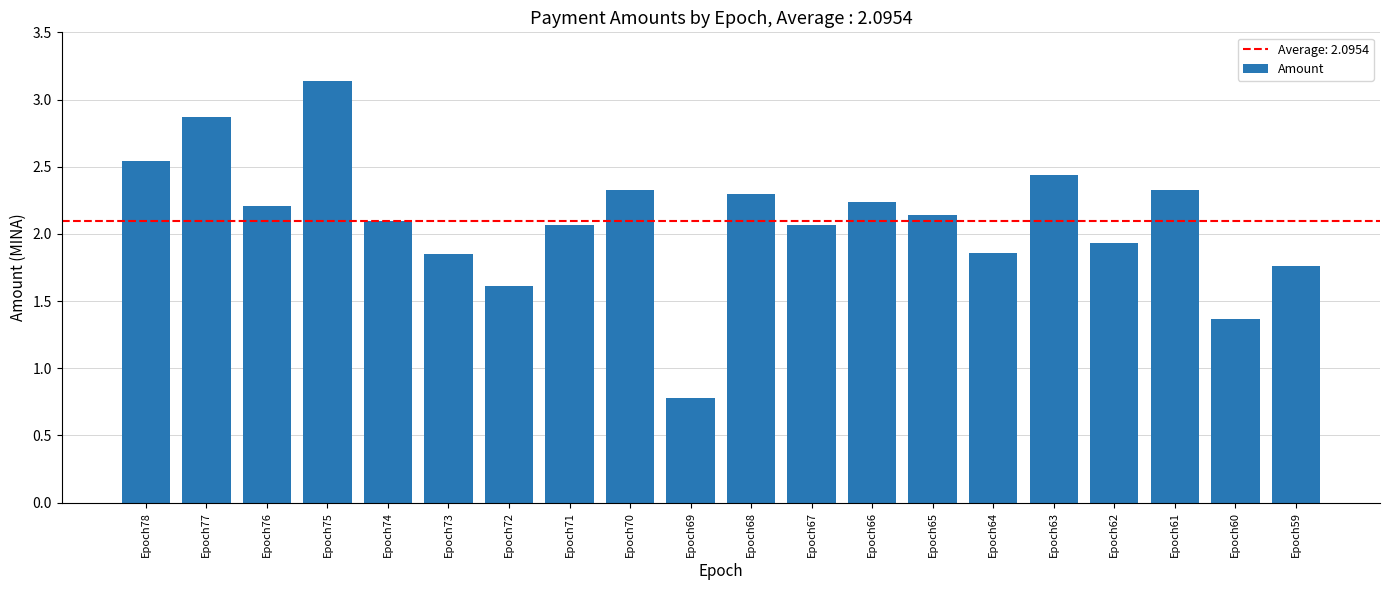

What is the value of the 11th bar from the left?

2.3